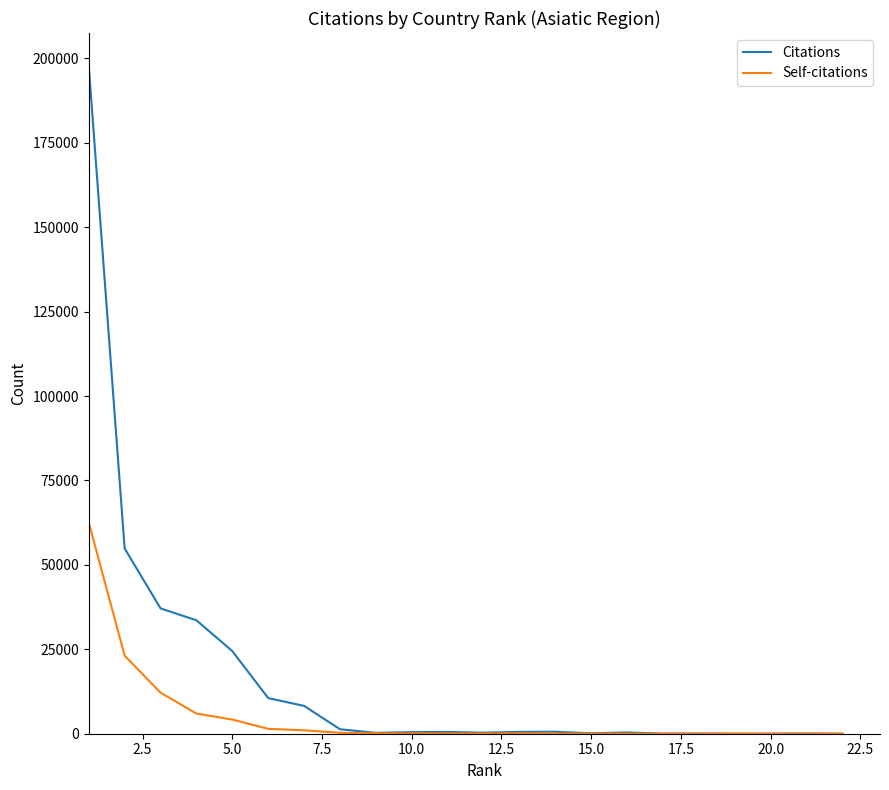

List the series in order of their overall mean, highest first.

Citations, Self-citations